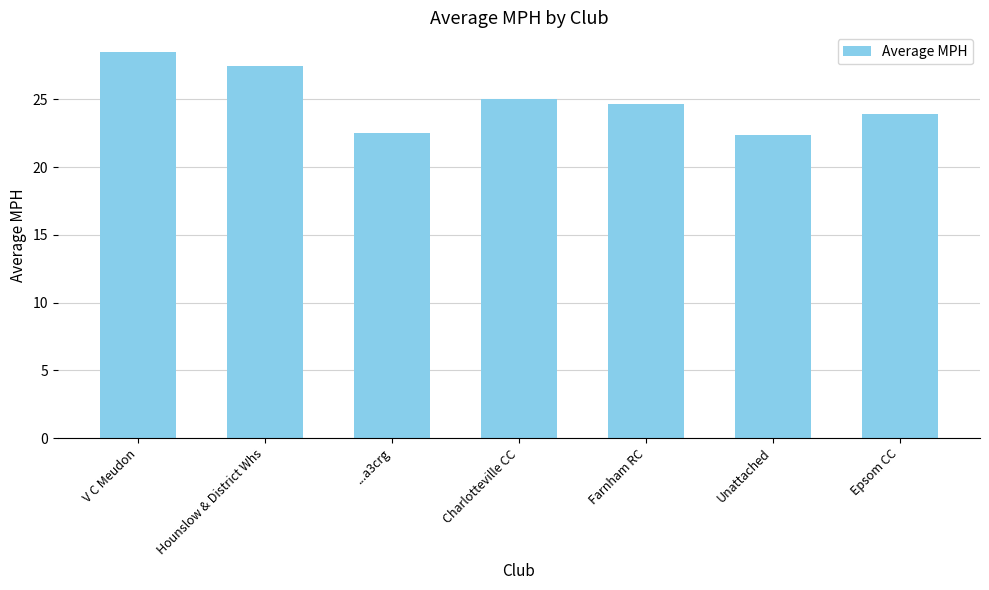

The value at Farnham RC is 11.5. True or false?

False